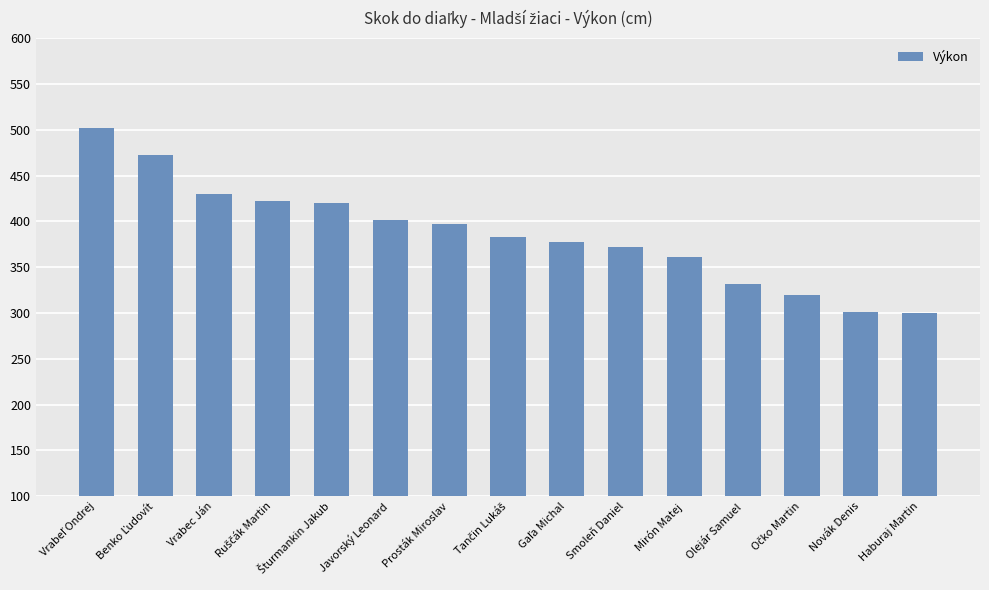

What is the greatest value displayed?

502